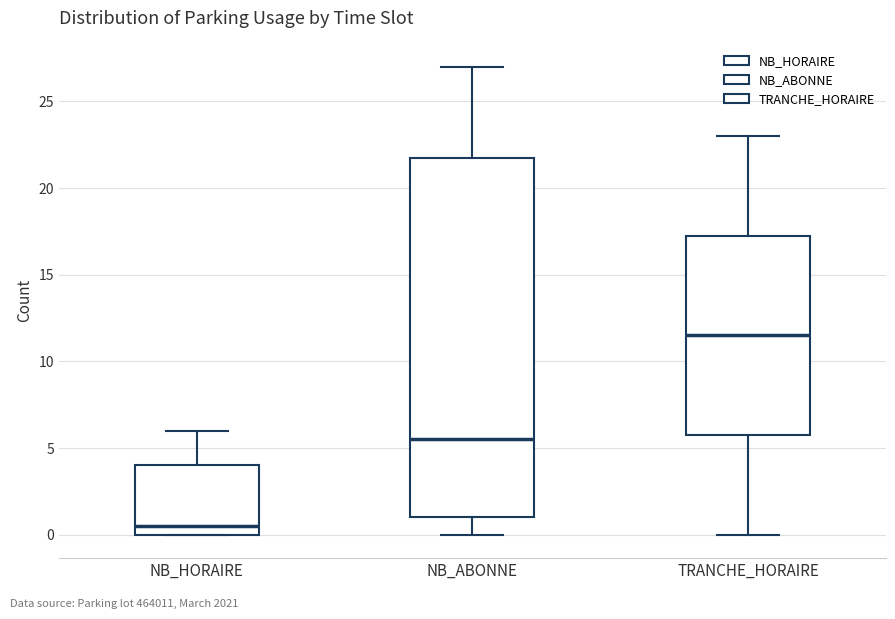

Which box is the tallest, from its lower edge to its upper edge?

NB_ABONNE